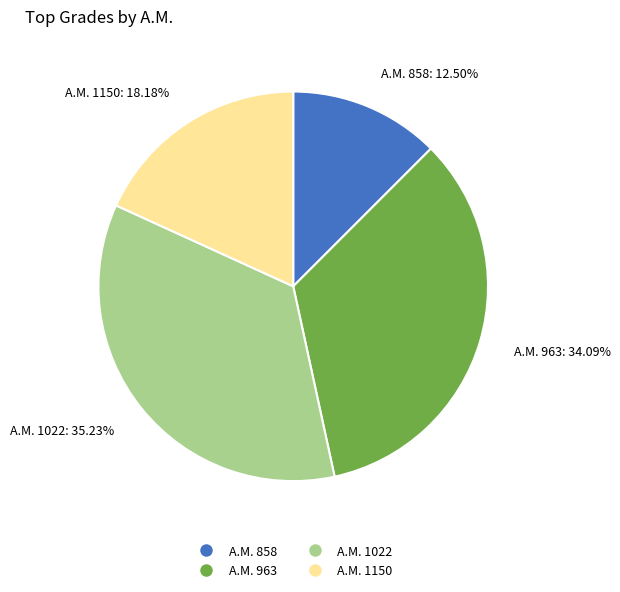

Rank the categories by value from highest to lowest.

Α.Μ. 1022: 35.23%, Α.Μ. 963: 34.09%, Α.Μ. 1150: 18.18%, Α.Μ. 858: 12.50%